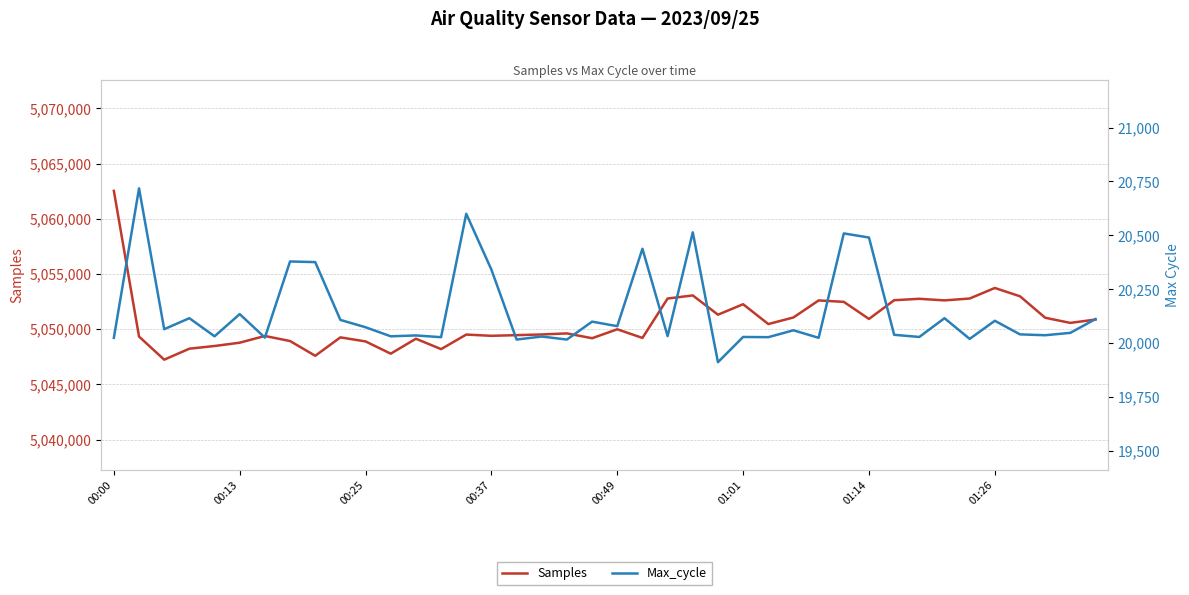

Between 28 and 34, which is larger?

34